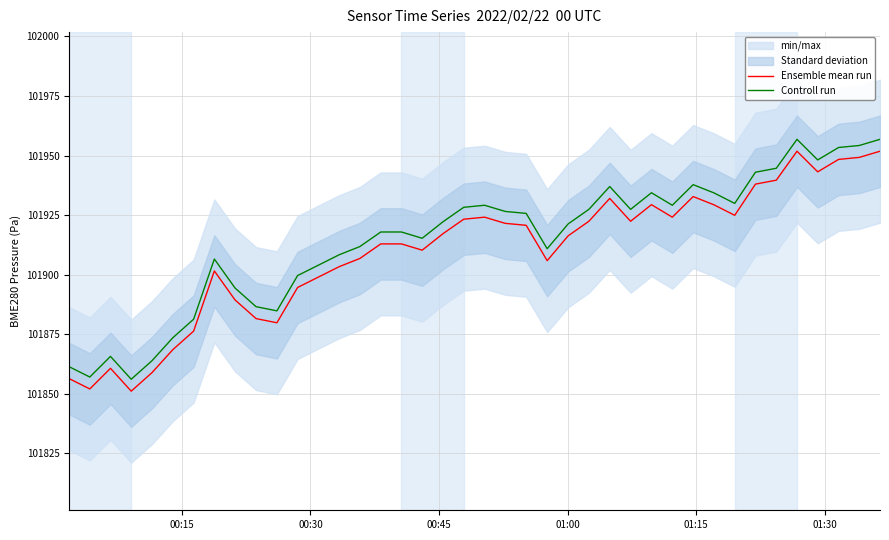

True or false: Controll run and Ensemble mean run intersect in this chart.

False